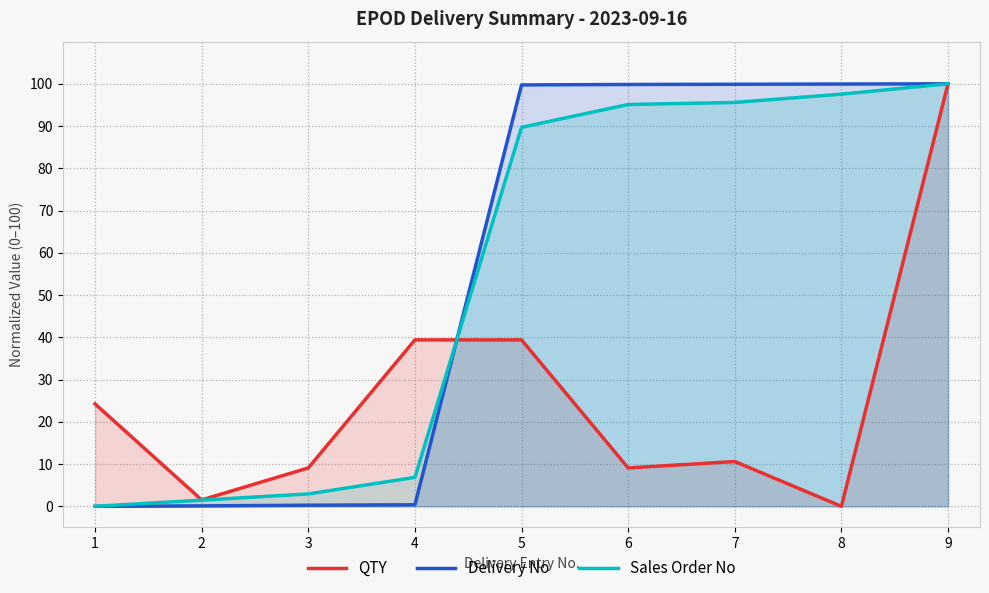

Where do Delivery No and QTY first cross each other?

4 and 5